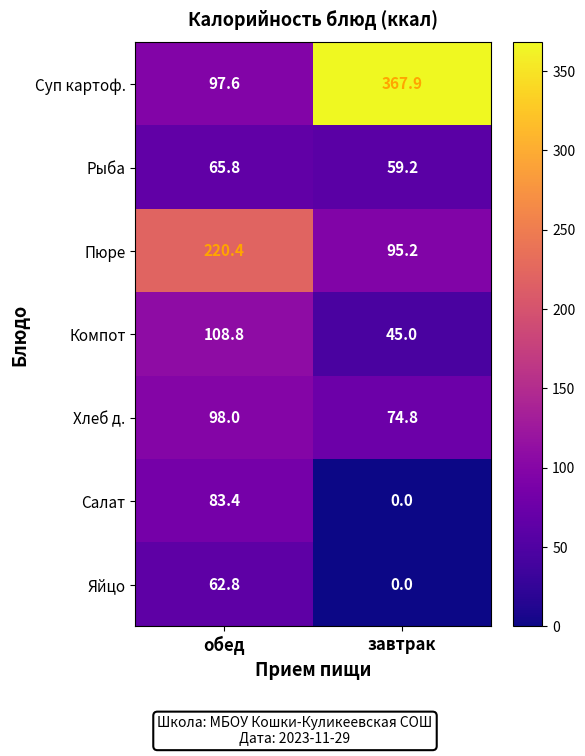

Reading left to right, extract all data points from this chart.

Суп картоф.: 97.6	367.9
Рыба: 65.8	59.2
Пюре: 220.4	95.2
Компот: 108.8	45.0
Хлеб д.: 98.0	74.8
Салат: 83.4	0.0
Яйцо: 62.8	0.0